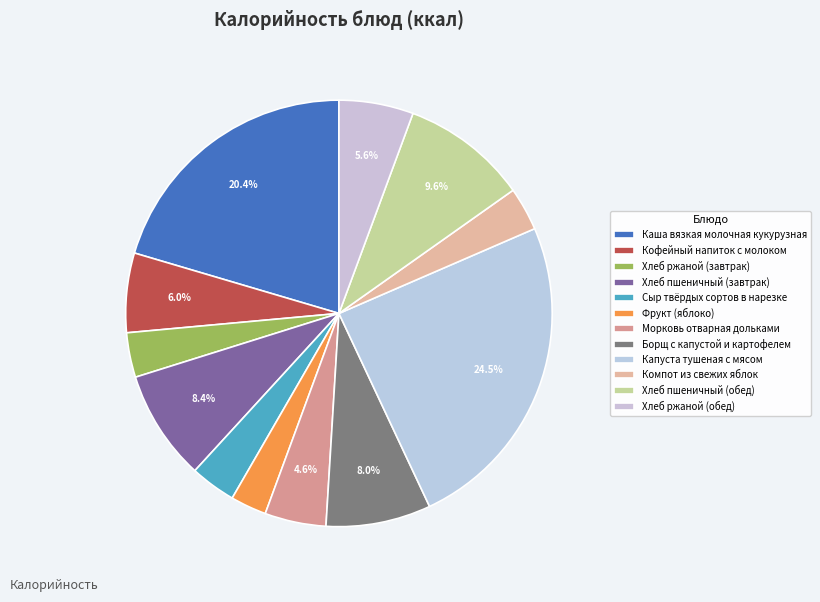

What is the ratio of the value at Хлеб пшеничный (завтрак) to the value at Сыр твёрдых сортов в нарезке?

2.4